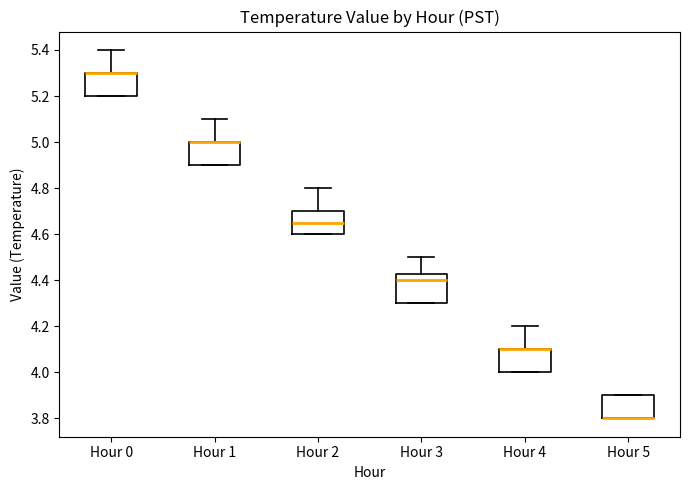

Reading left to right, read every box against the y-axis: the position of its median line, the range the box covers, and the ends of its whiskers. The values are not printed on the chart, so give them approximately, as read against the axis.

Hour 0: median 5.30 (drawn on the box's upper edge), box 5.20 to 5.30, whiskers 5.20 to 5.40
Hour 1: median 5.00 (drawn on the box's upper edge), box 4.90 to 5.00, whiskers 4.90 to 5.10
Hour 2: median 4.66, box 4.60 to 4.70, whiskers 4.60 to 4.80
Hour 3: median 4.40, box 4.30 to 4.42, whiskers 4.30 to 4.50
Hour 4: median 4.10 (drawn on the box's upper edge), box 4.00 to 4.10, whiskers 4.00 to 4.20
Hour 5: median 3.80 (drawn on the box's lower edge), box 3.80 to 3.90, whiskers 3.80 to 3.90